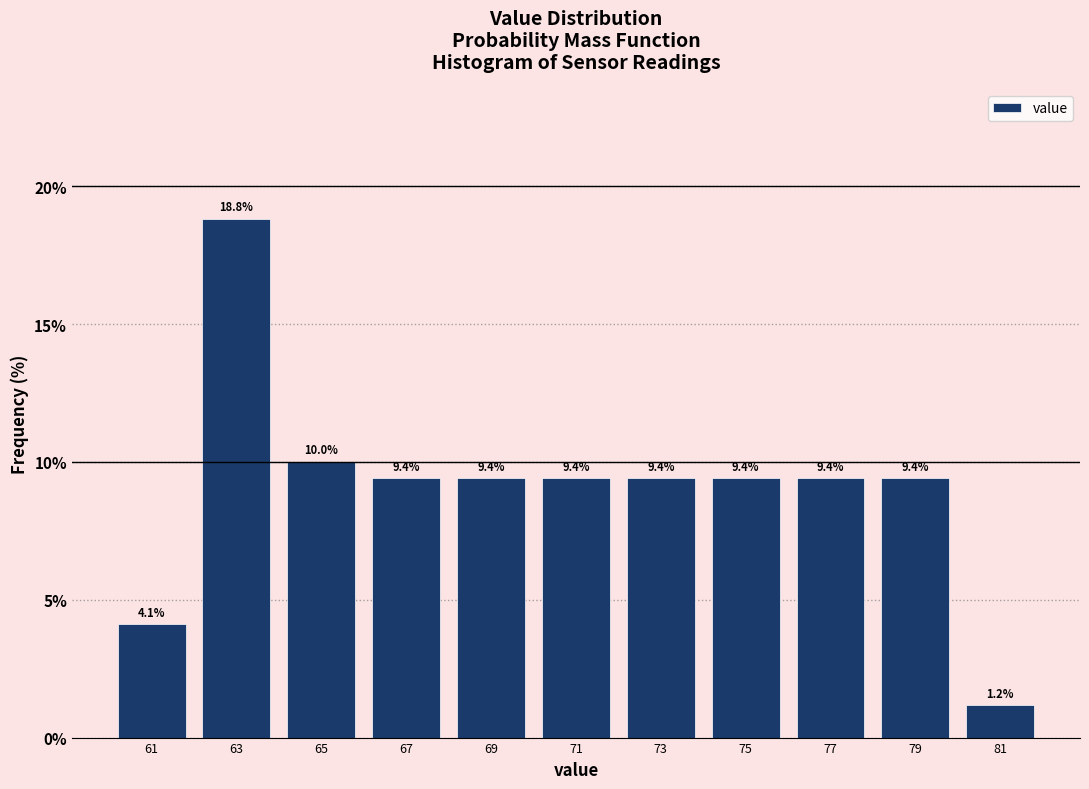

Over which range of the x-axis is the bar tallest?

62 to 64